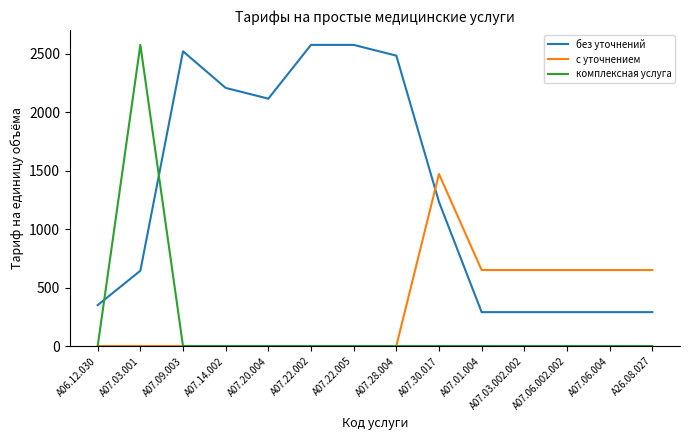

Which series changed the most between A07.28.004 and A07.03.002.002?

без уточнений